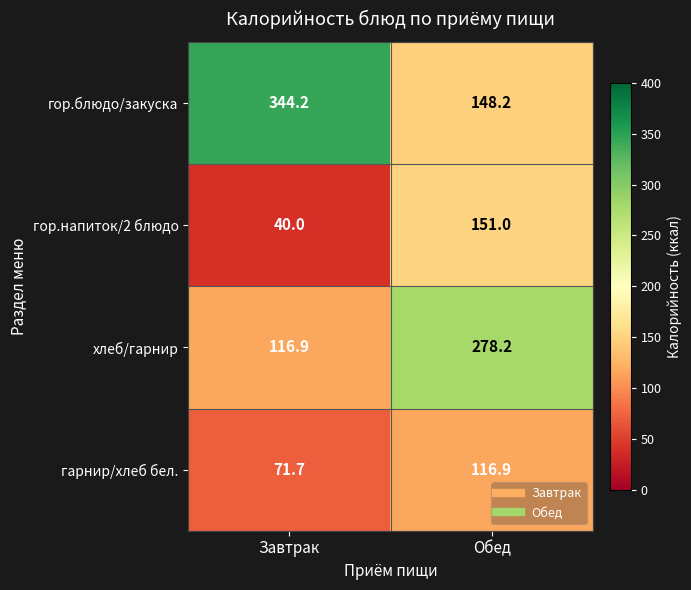

Which series has the largest total across all categories?

гор.блюдо/закуска